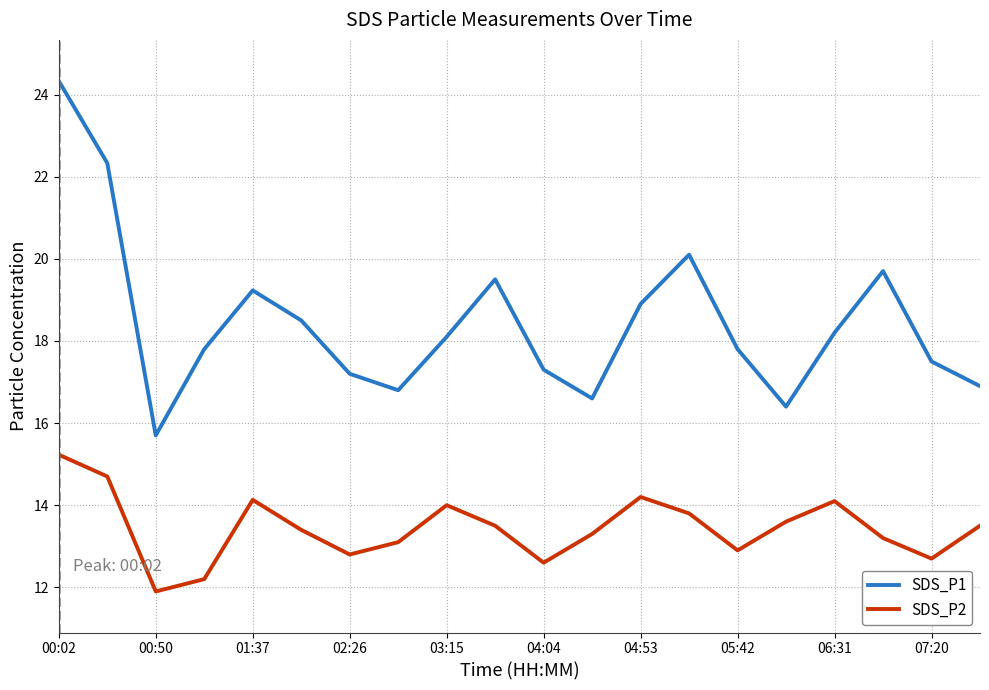

What is the smallest value displayed?

11.9